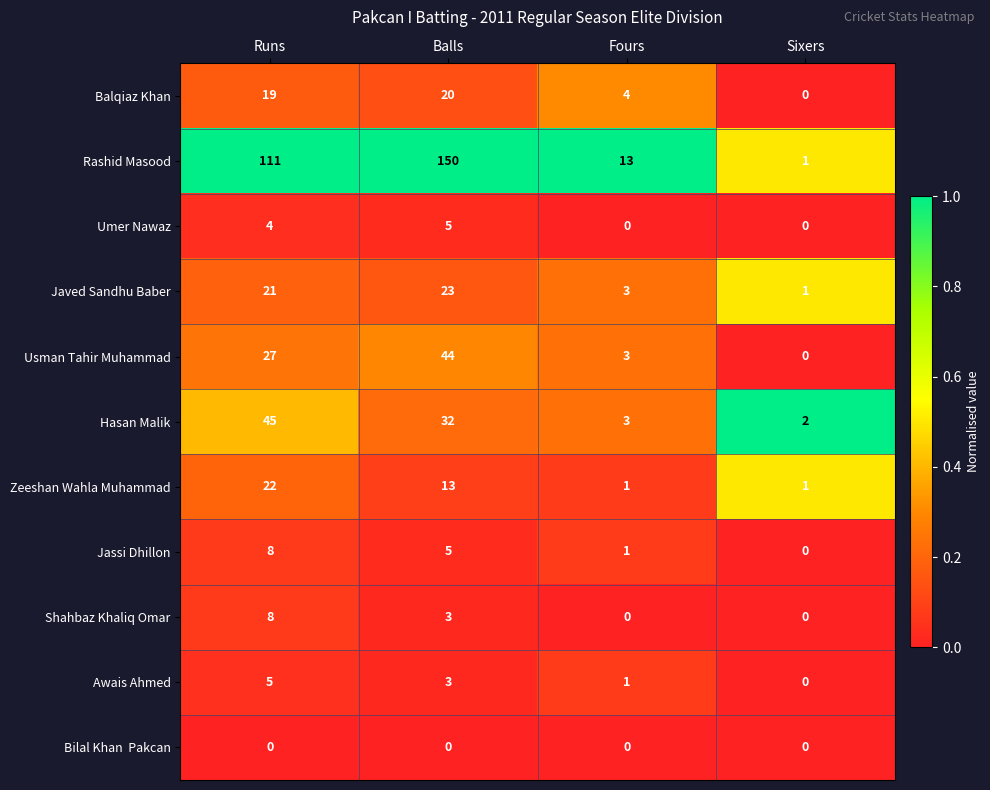

What is the sum of all Awais Ahmed values?

9